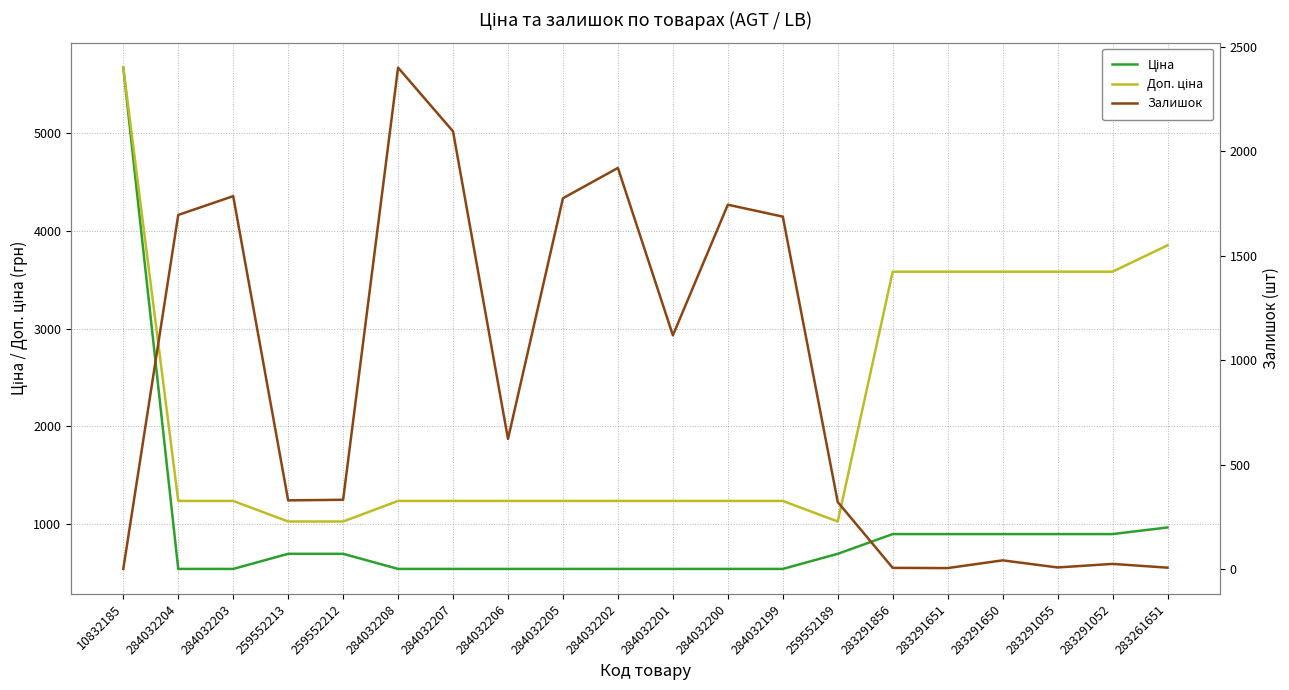

Which category has the lowest value in the Залишок series?

10832185